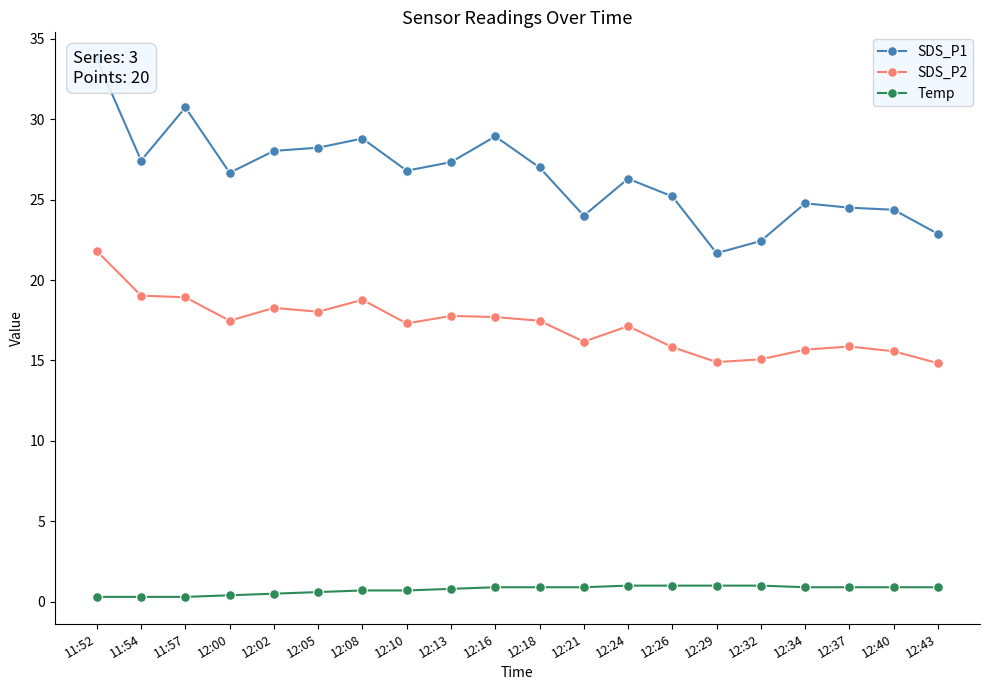

In SDS_P2, how many points are lower than both neighbors (excluding endpoints)?

5